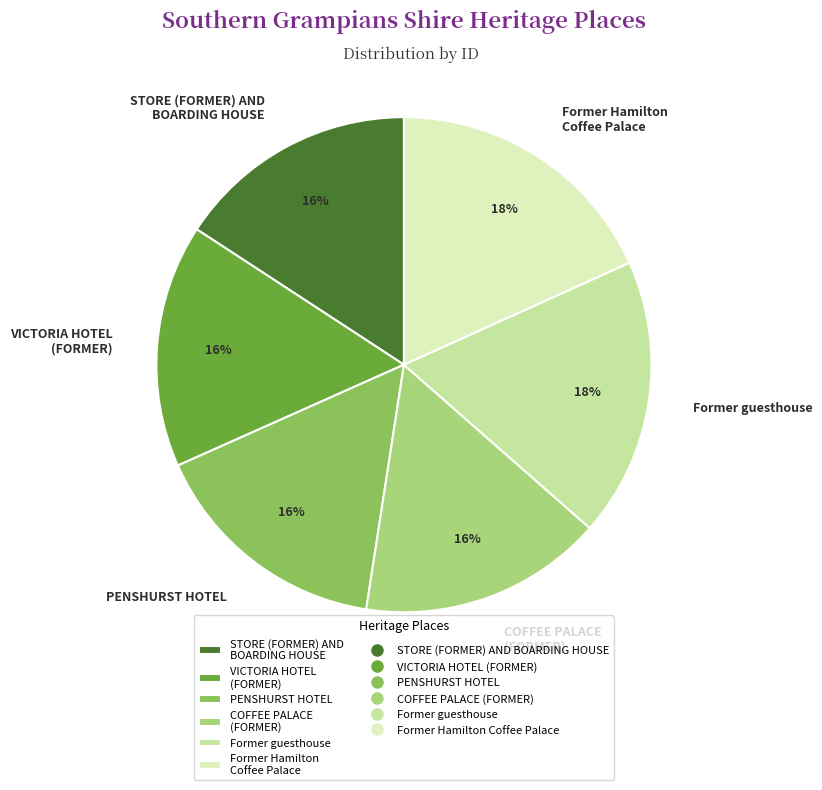

Approximately how many times larger is the value at STORE (FORMER) AND BOARDING HOUSE compared to VICTORIA HOTEL (FORMER)?

1.0